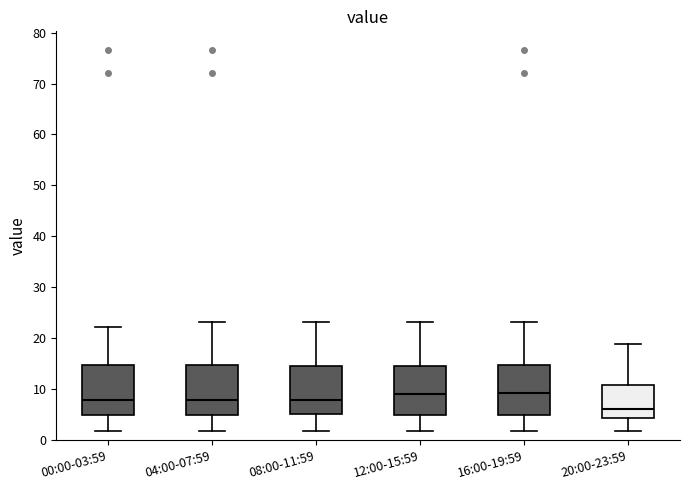

Reading left to right, read every box against the y-axis: the position of its median line, the range the box covers, and the ends of its whiskers. The values are not printed on the chart, so give them approximately, as read against the axis.

00:00-03:59: median 8, box 5 to 15, whiskers 2 to 22
04:00-07:59: median 8, box 5 to 15, whiskers 2 to 23
08:00-11:59: median 8, box 5 to 15, whiskers 2 to 23
12:00-15:59: median 9, box 5 to 15, whiskers 2 to 23
16:00-19:59: median 9, box 5 to 15, whiskers 2 to 23
20:00-23:59: median 6, box 4 to 11, whiskers 2 to 19